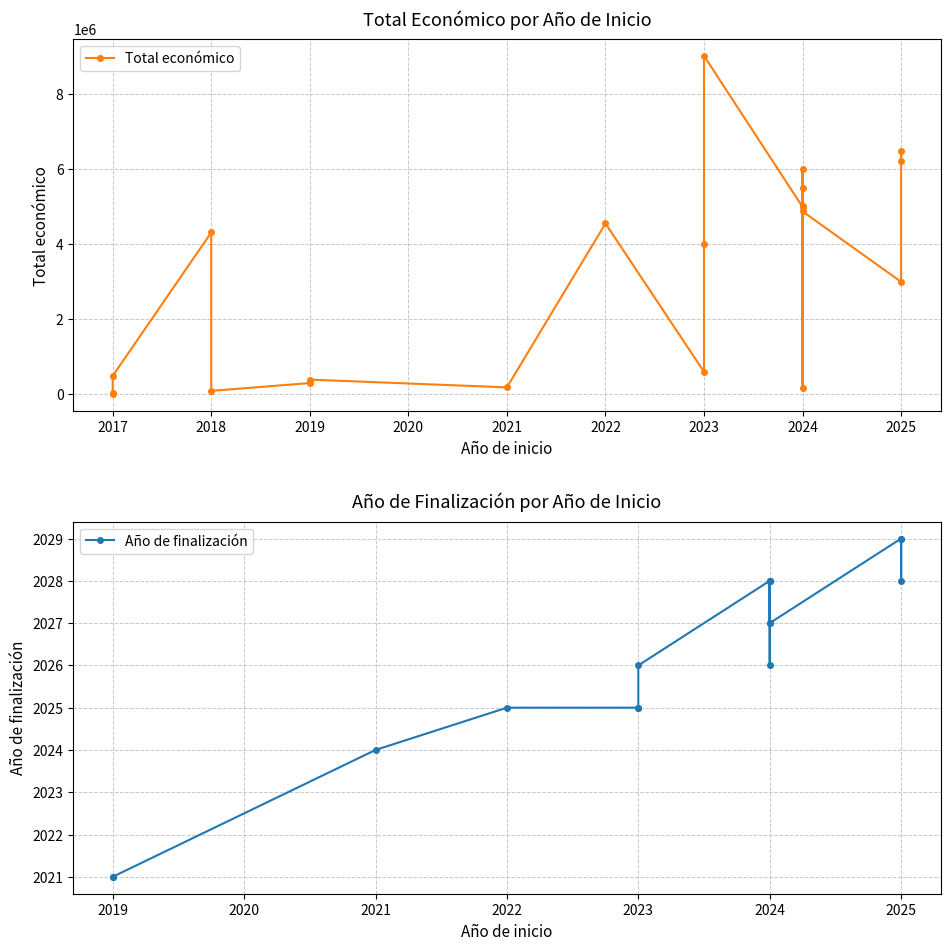

How many lines are shown in the chart?

2